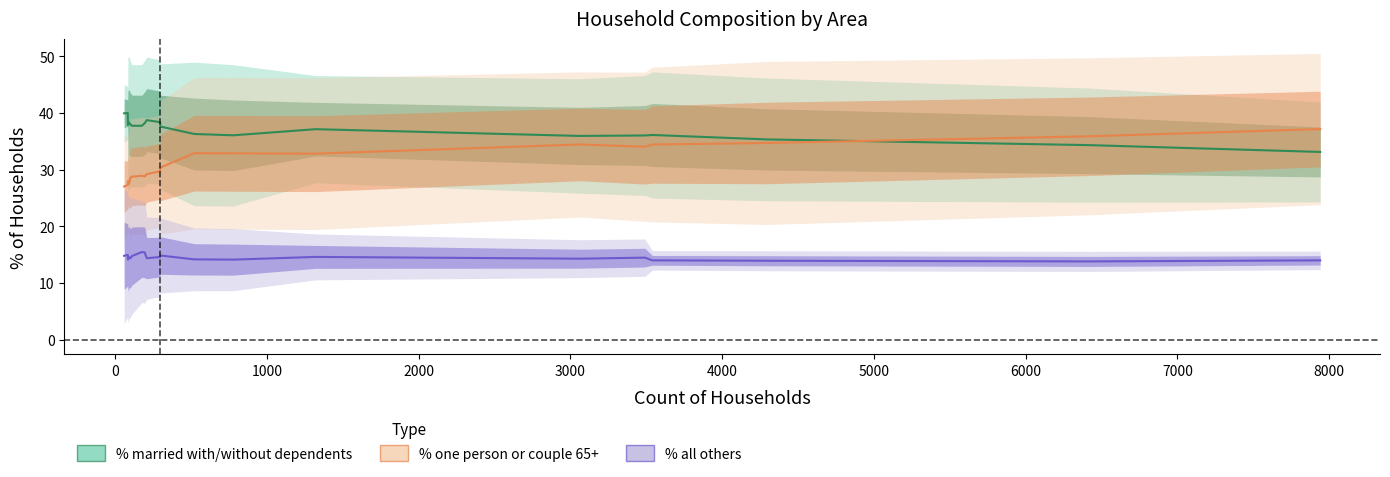

Rank the series by their maximum value, from lowest to highest.

% all others, % of households one person or couple headed by 65+, % of households married with/ without dependents